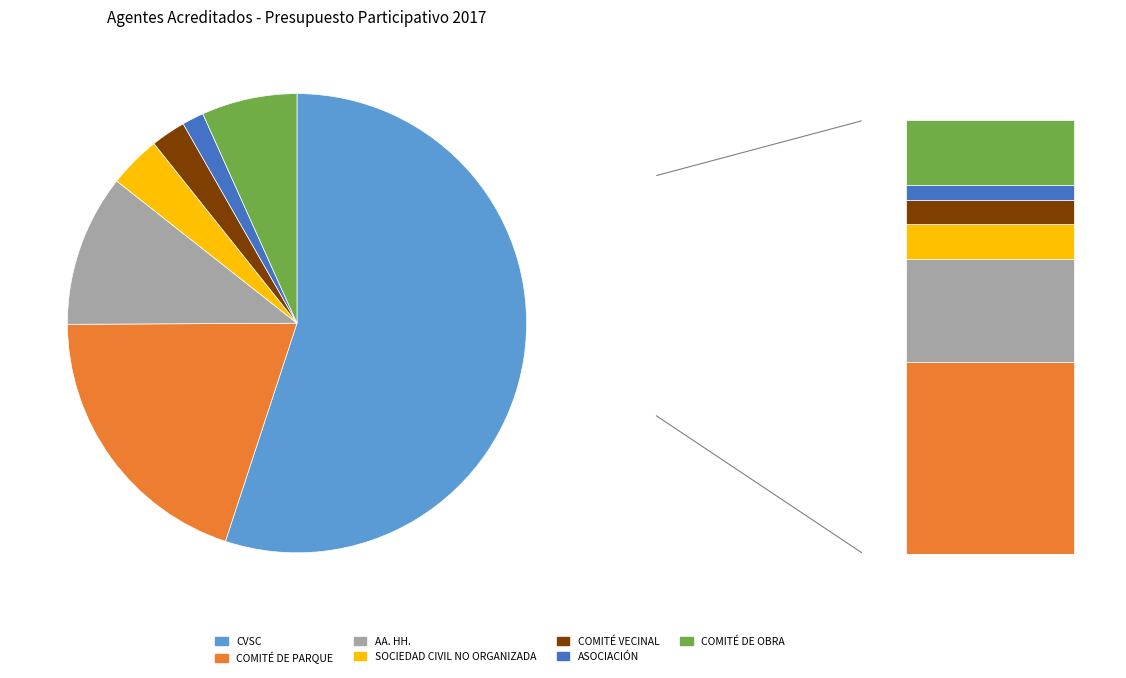

What portion of the pie excludes AA. HH.?

89.3%